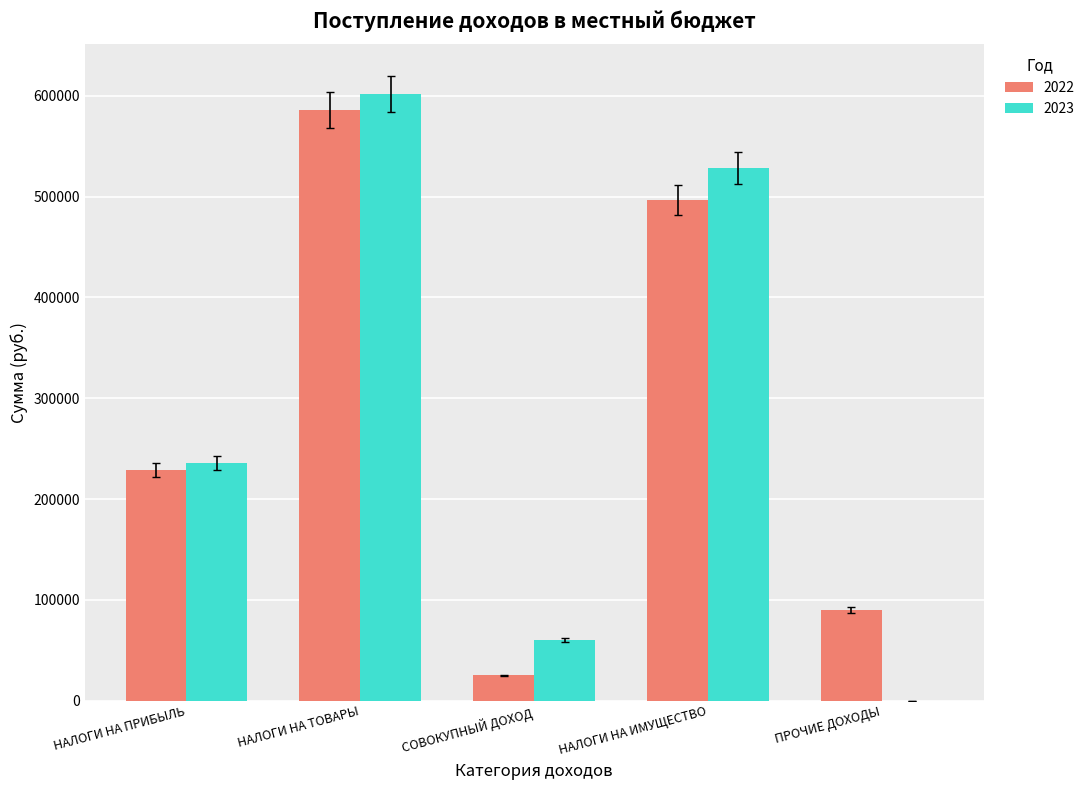

True or false: 2022 has a value of 90000 at ПРОЧИЕ ДОХОДЫ.

True